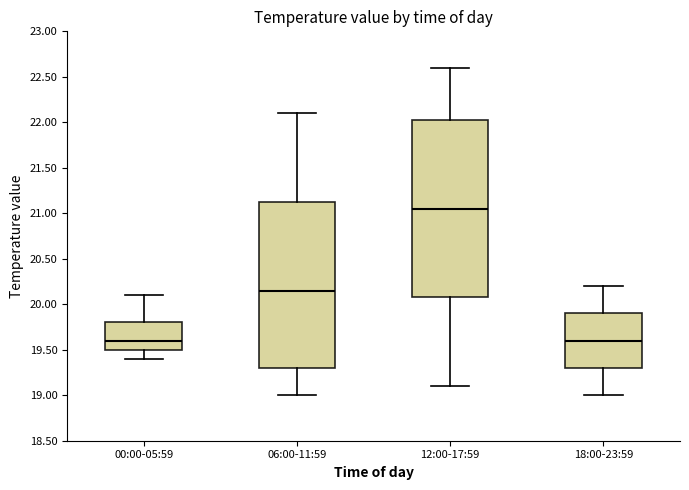

Which box has the highest median line?

12:00-17:59